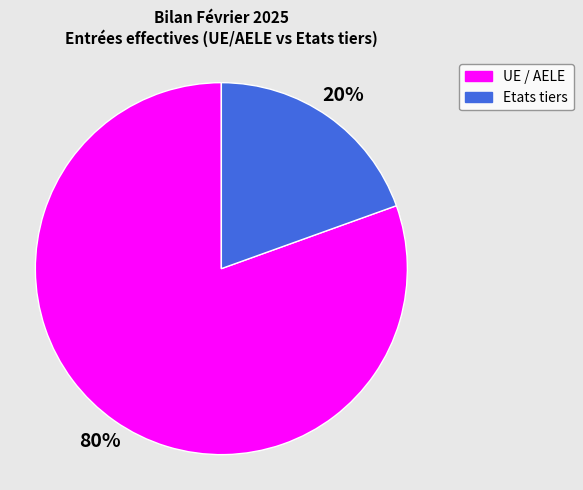

Is there a majority slice in this chart?

Yes